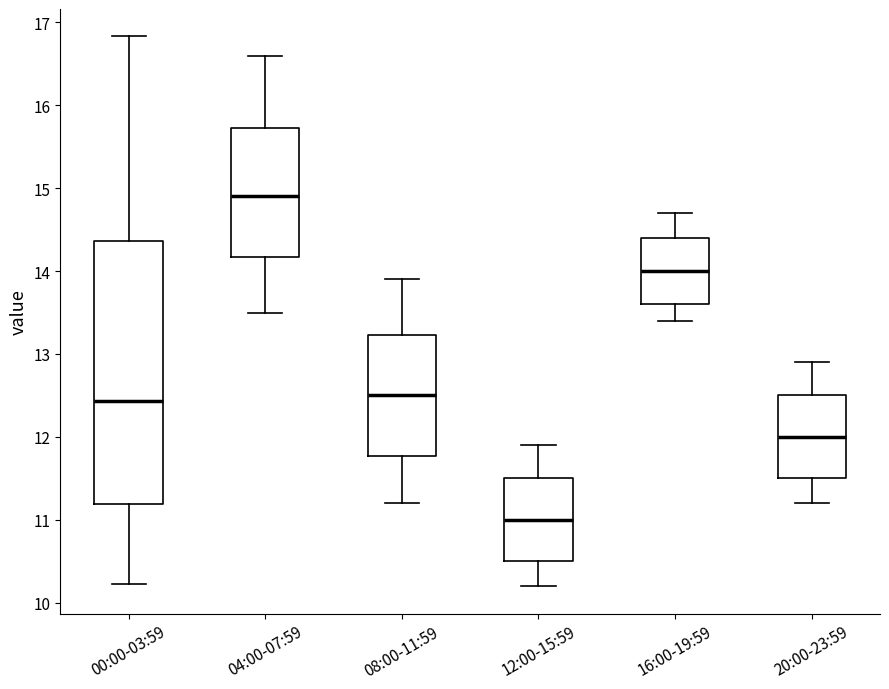

Reading left to right, transcribe this box plot: for each box, give where its median line is, the range the box spans, and where its two whiskers end, as read against the y-axis. The values are not printed on the chart, so give them approximately, as read against the axis.

00:00-03:59: median 12.4, box 11.2 to 14.4, whiskers 10.2 to 16.8
04:00-07:59: median 14.9, box 14.2 to 15.7, whiskers 13.5 to 16.6
08:00-11:59: median 12.5, box 11.8 to 13.2, whiskers 11.2 to 13.9
12:00-15:59: median 11.0, box 10.5 to 11.5, whiskers 10.2 to 11.9
16:00-19:59: median 14.0, box 13.6 to 14.4, whiskers 13.4 to 14.7
20:00-23:59: median 12.0, box 11.5 to 12.5, whiskers 11.2 to 12.9